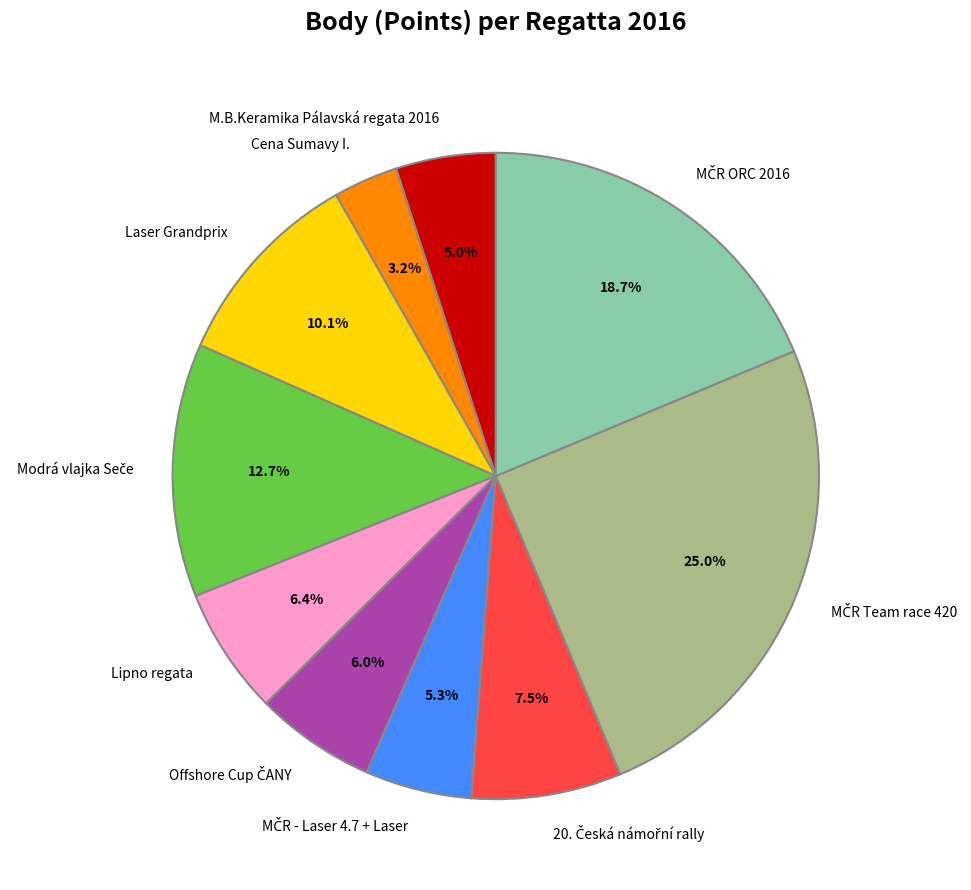

What is the smallest slice in the pie chart?

Cena Sumavy I.